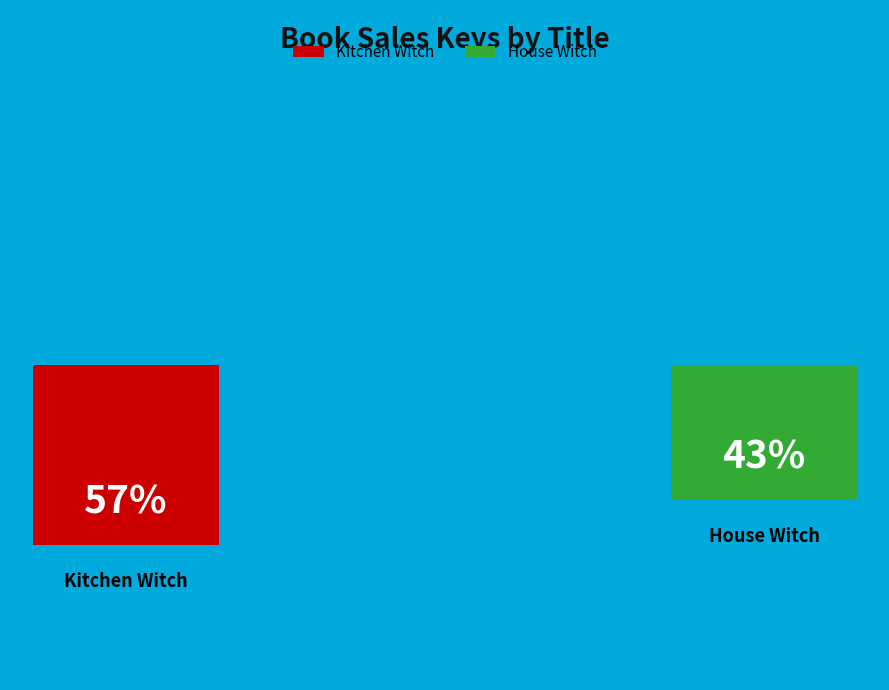

To the nearest percent, what portion does Kitchen Witch represent?

57%